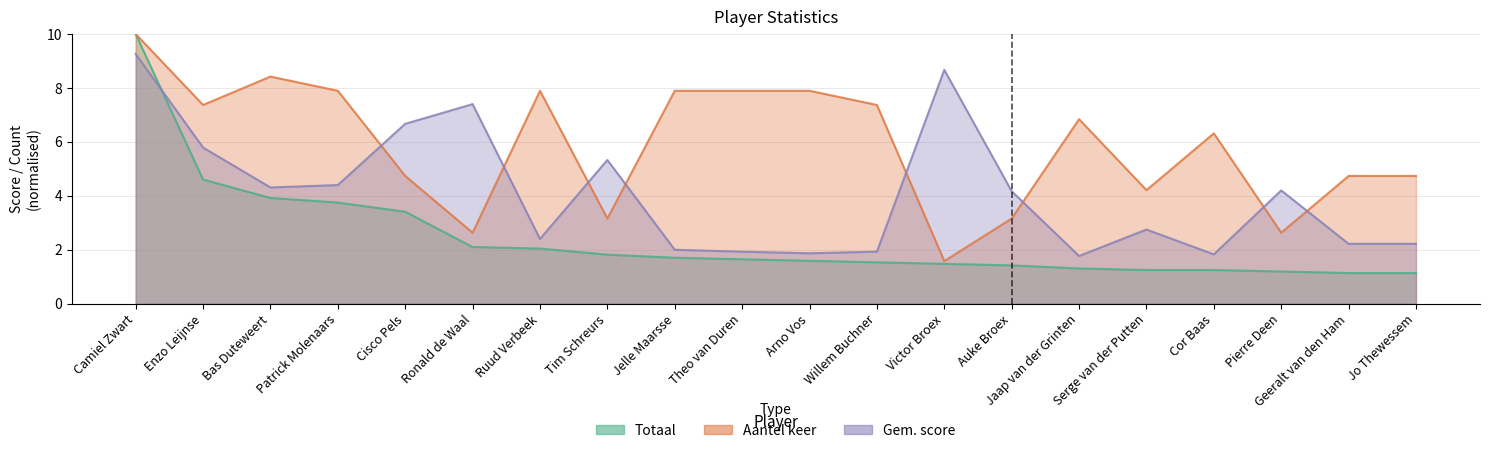

How many intersections are there between Gem. score and Totaal?

1